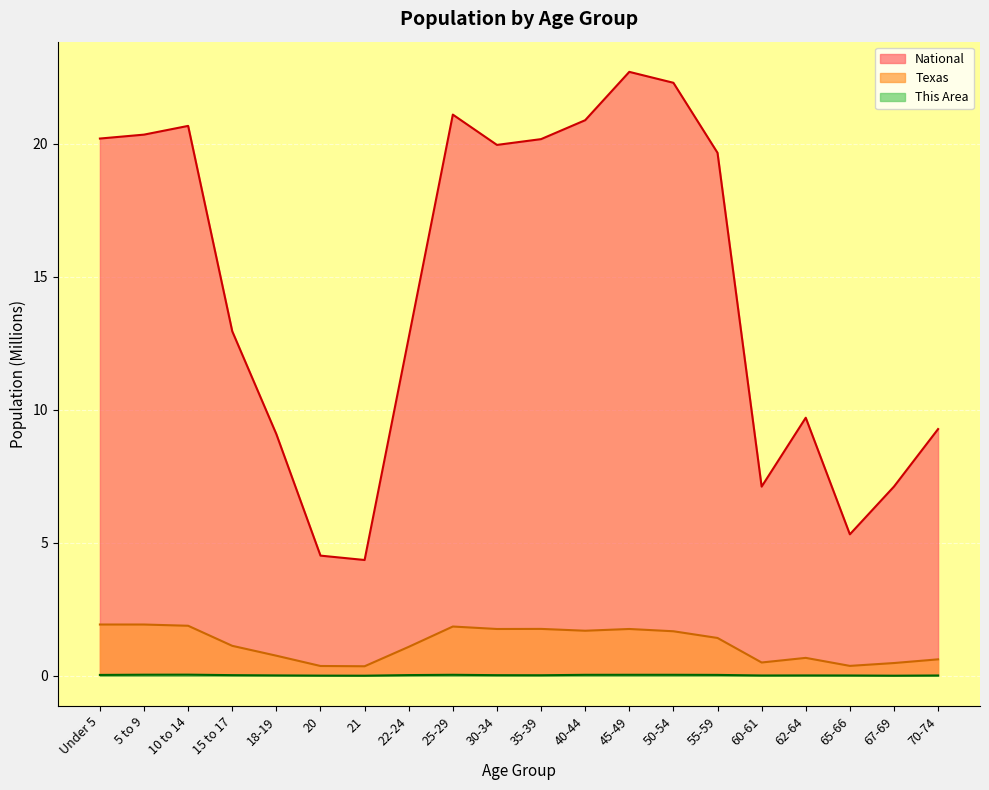

At which category is the sum across all series the highest?

45-49